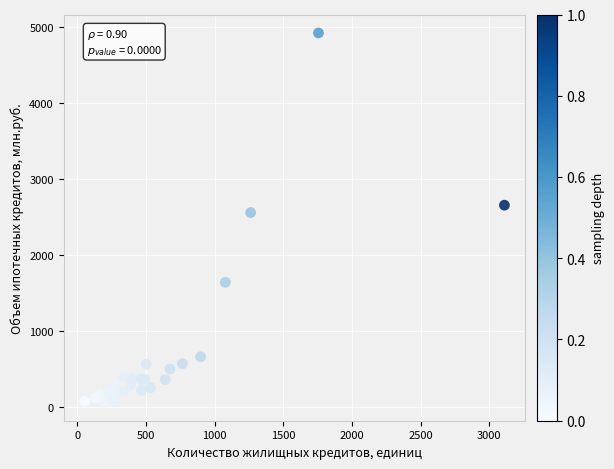

What Y value in the scatter plot is closest to 2492?

2559